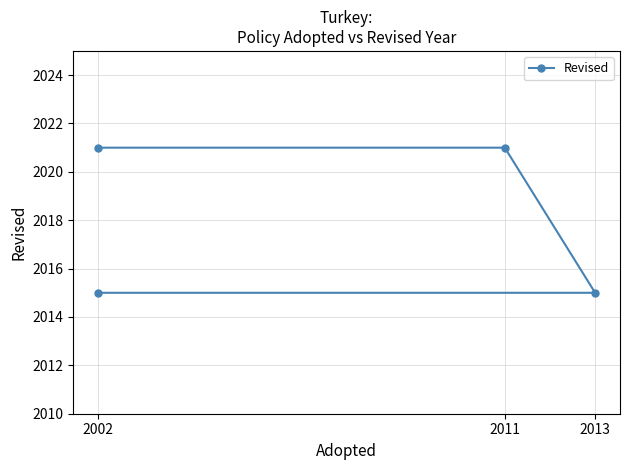

What is the smallest value displayed?

2015